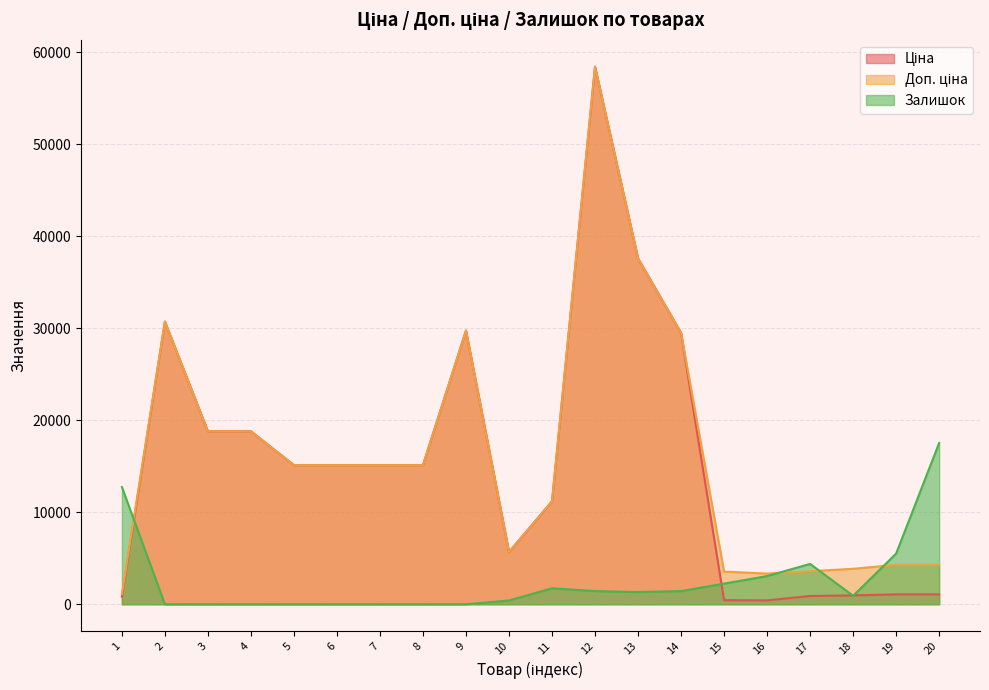

True or false: Доп. ціна and Ціна intersect in this chart.

False